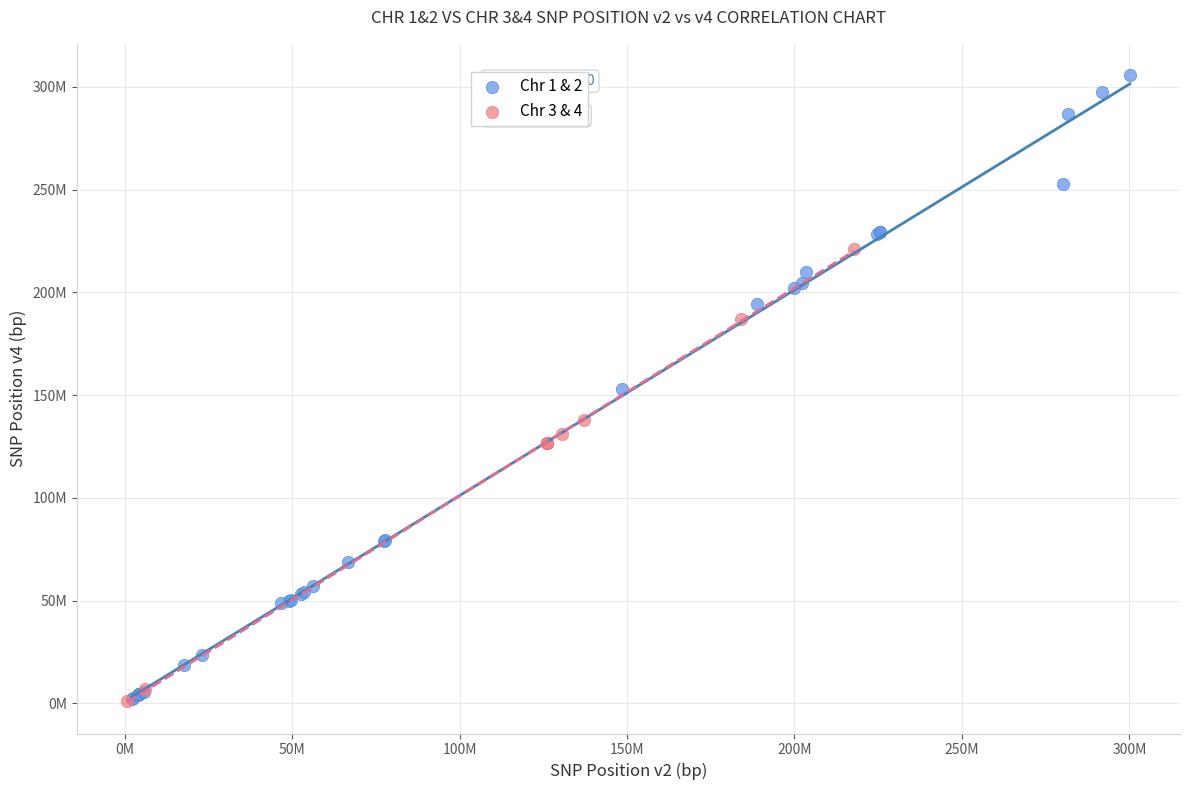

What are all the series names shown in the legend?

Chr 1 & 2, Chr 3 & 4